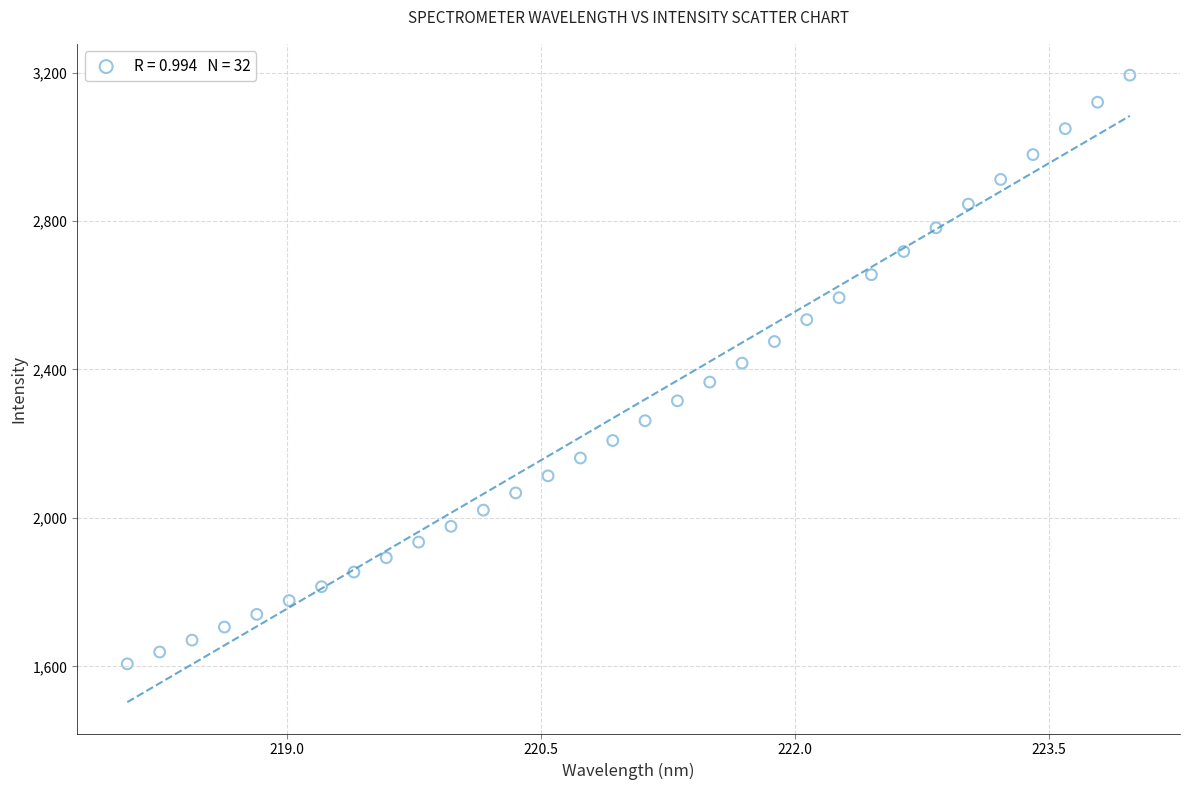

What is the range of X values (max minus min)?

5.9